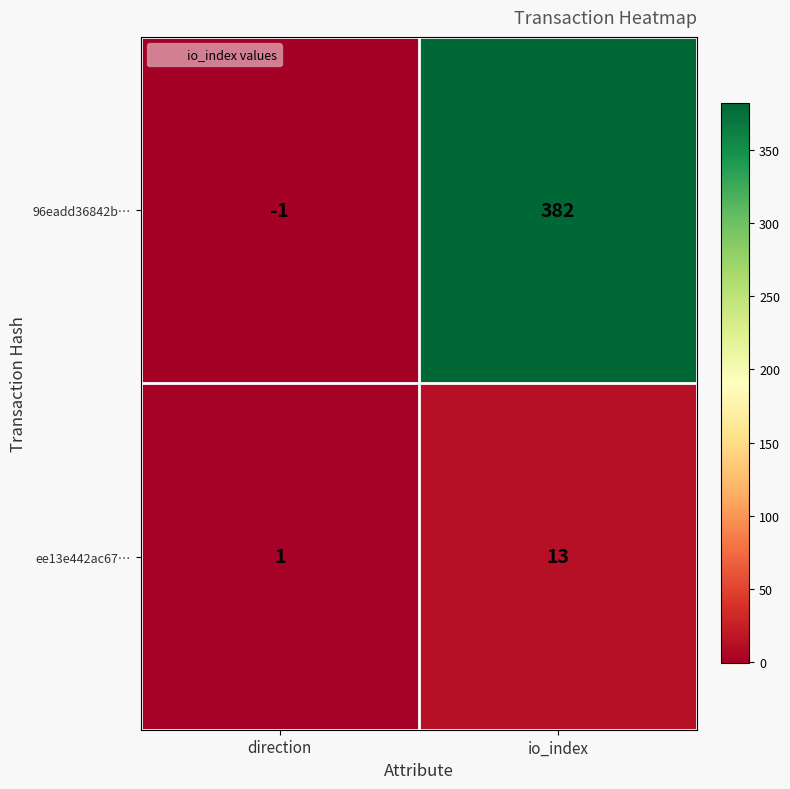

What is the sum of the ee13e442ac67… values at direction and io_index?

14